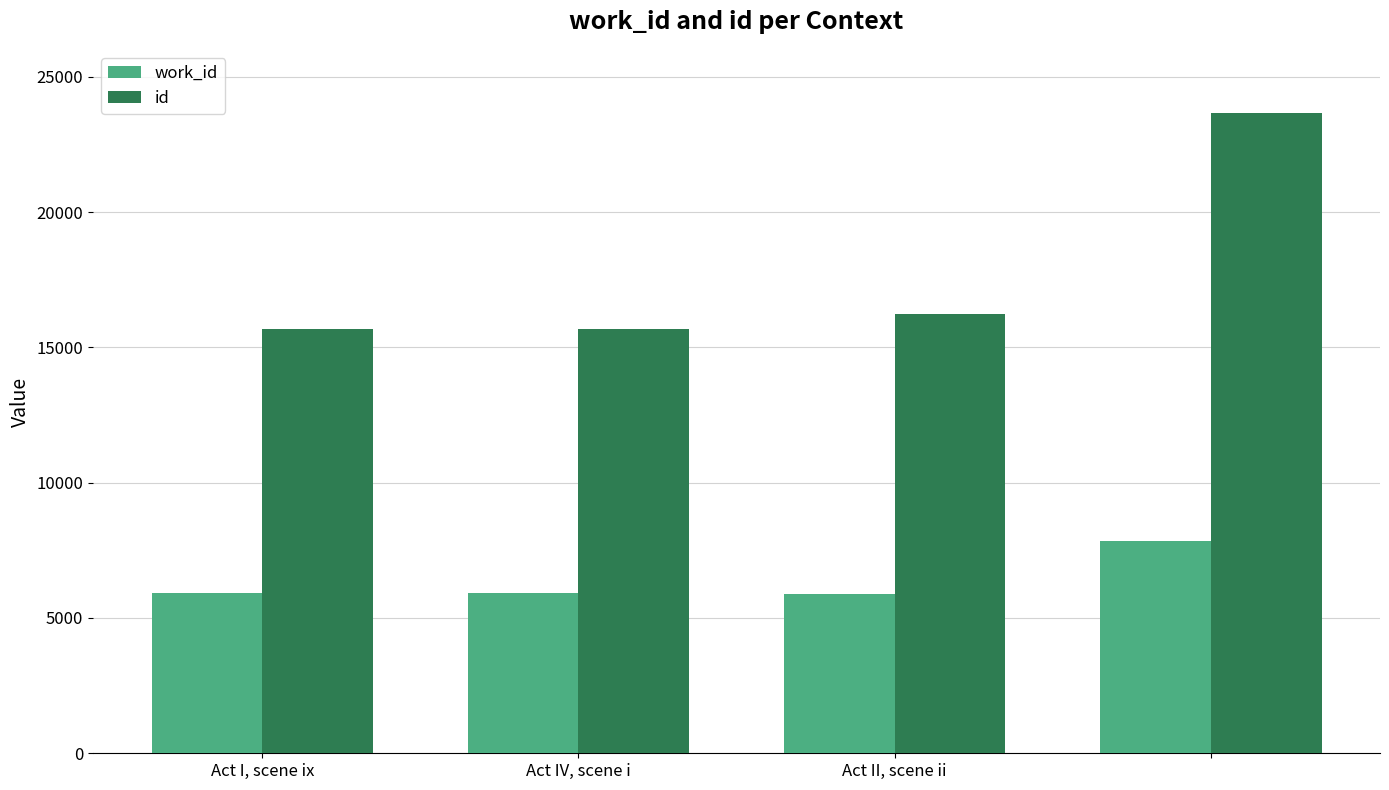

List the series in order of their peak value, highest first.

id, work_id